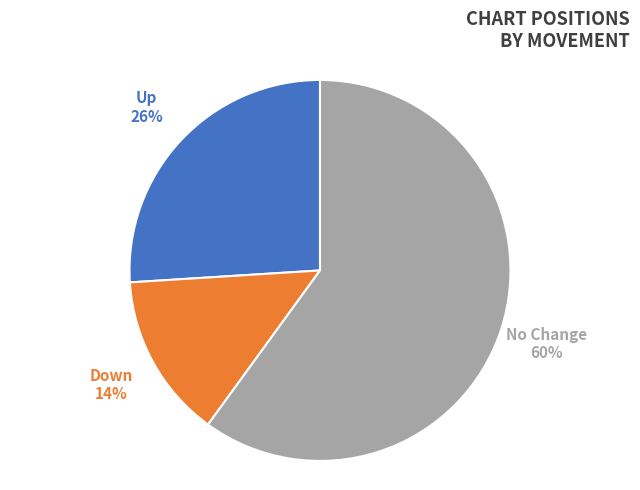

Does any single category account for the majority?

Yes